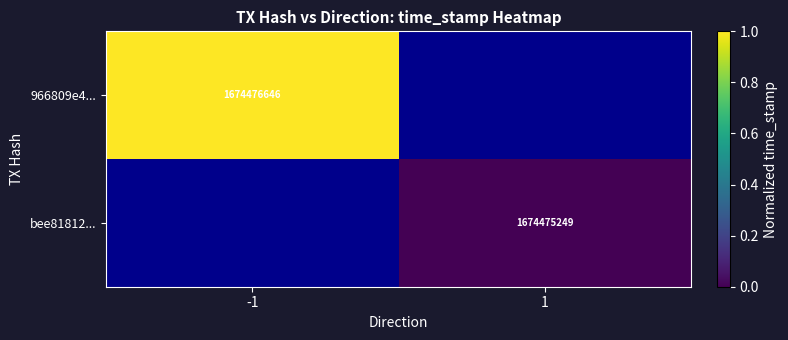

Count the number of categories in the chart.

2